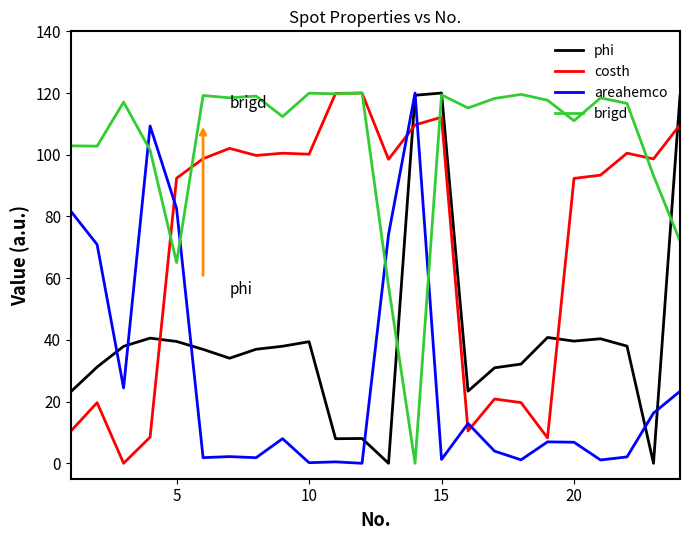

True or false: phi has more than 0 points higher than both neighbors.

True